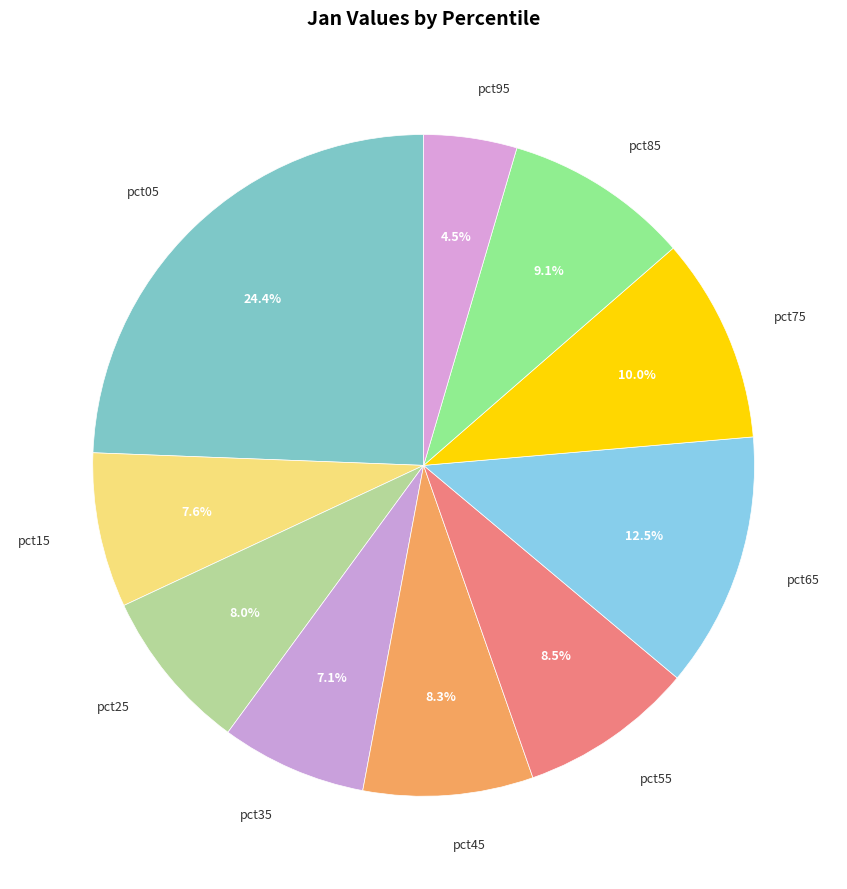

To the nearest percent, what is the difference between the pct95 and pct55 slice percentages?

4%